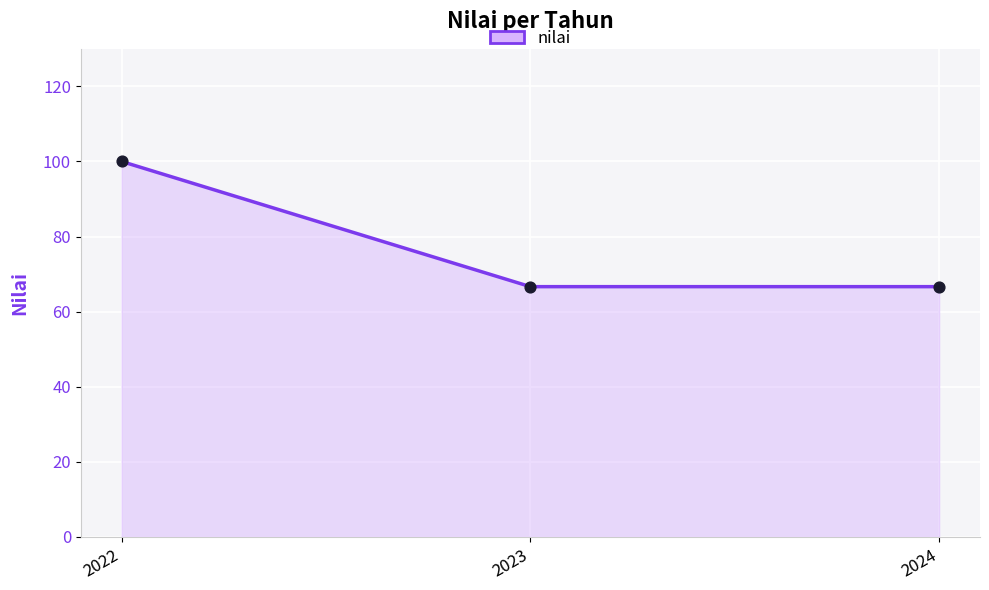

What is the change in value from 2022 to 2023?

-33.3